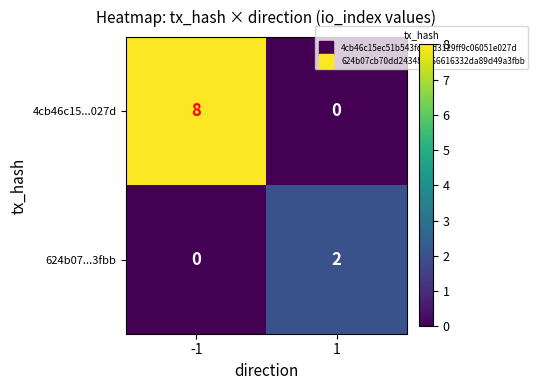

The 4cb46c15...027d series shows 8 at -1. True or false?

True